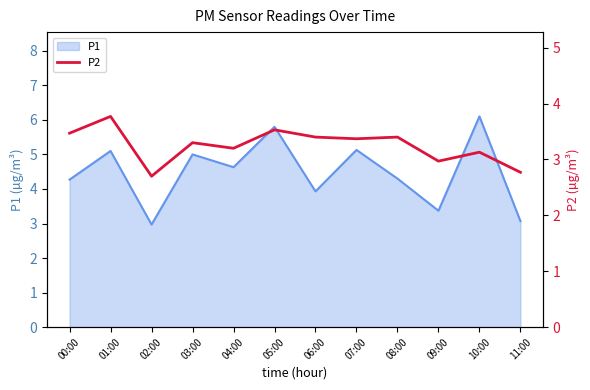

Does the chart display data point markers on the line(s)?

No